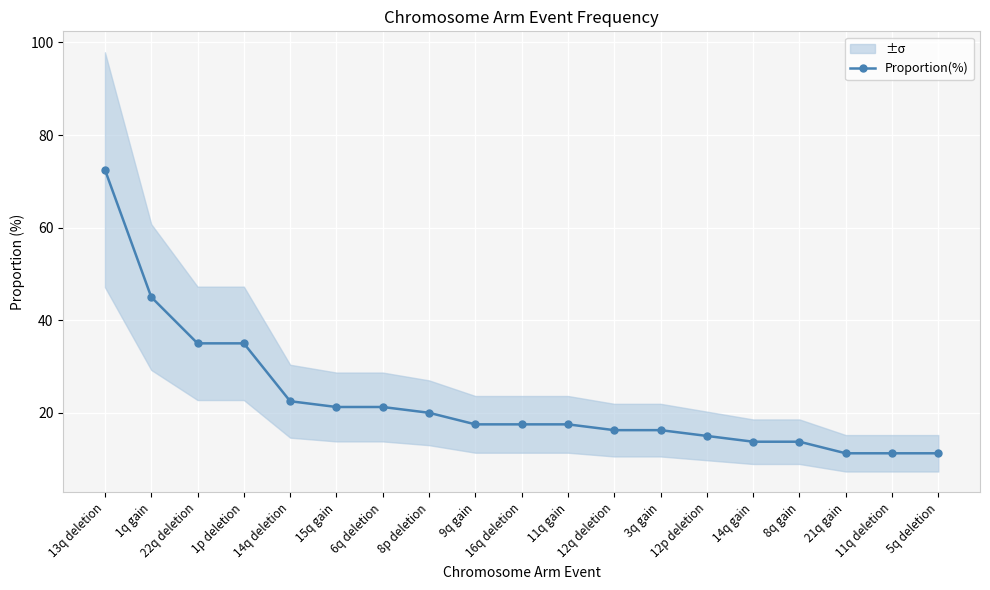

Reading left to right, transcribe all the data shown in this chart.

72.5	45.0	35.0	35.0	22.5	21.2	21.2	20.0	17.5	17.5	17.5	16.2	16.2	15.0	13.8	13.8	11.2	11.2	11.2